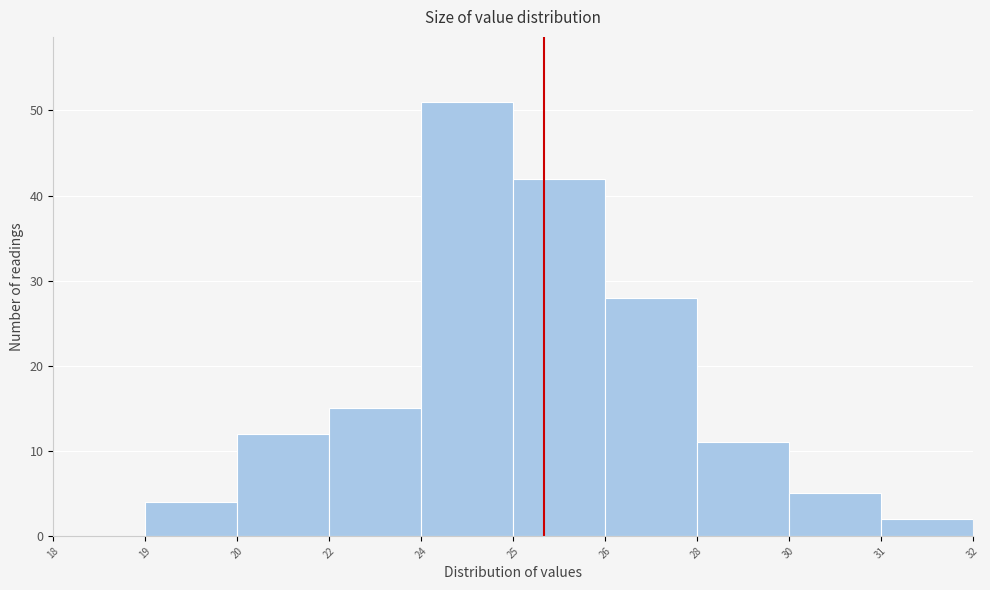

Reading left to right, list all the values displayed in this chart.

18=0	19=4	20=12	22=15	24=51	25=42	26=28	28=11	30=5	31=2